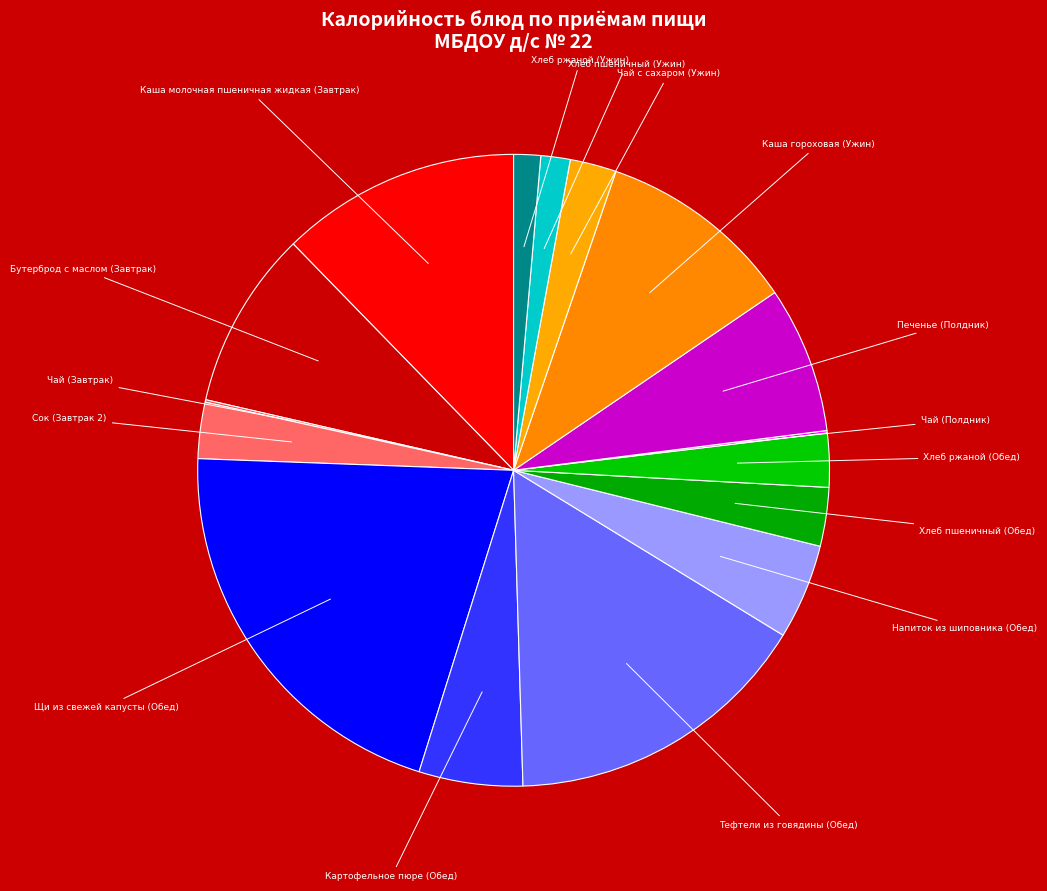

Does Напиток из шиповника (Обед) represent more than half of the total?

No